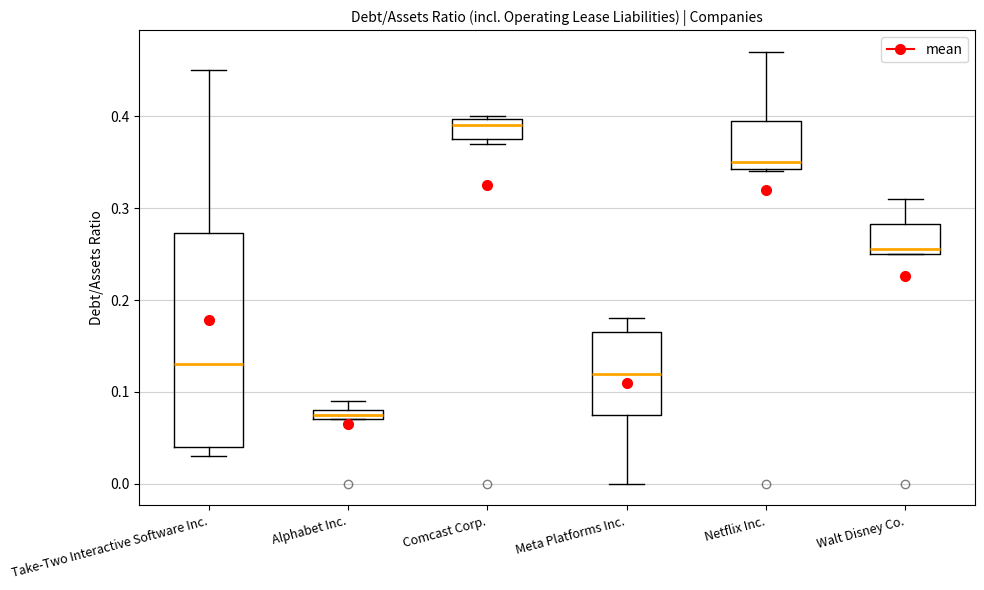

Which box's median line is the highest?

Comcast Corp.